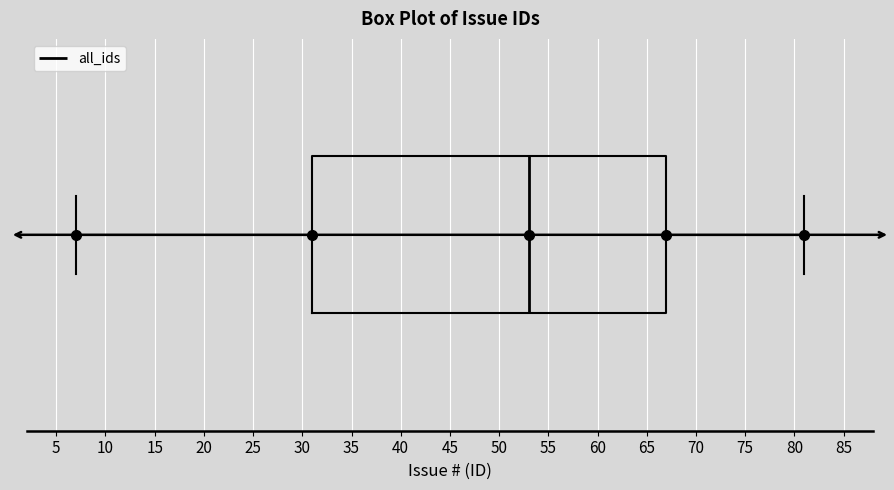

Transcribe this box plot: give where the median line is, the range the box spans, and where the two whiskers end, as read against the x-axis. The values are not printed on the chart, so give them approximately, as read against the axis.

median 53, box 31 to 67, whiskers 7 to 81